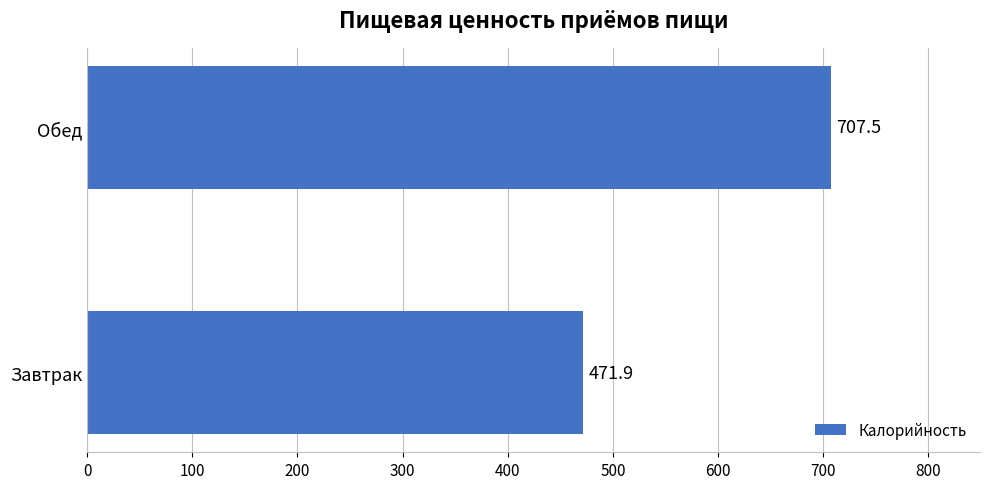

Is it true that the value at Завтрак is 833.5?

False